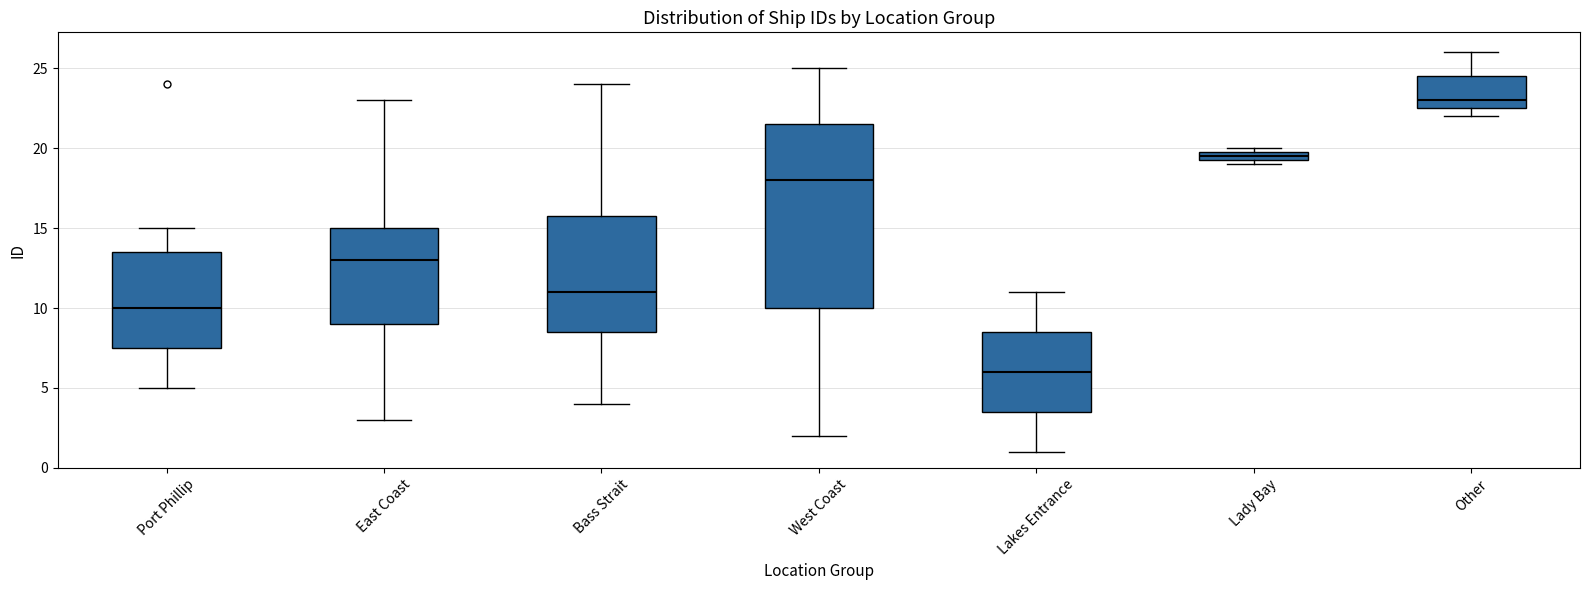

Which box's median line is the highest?

Other